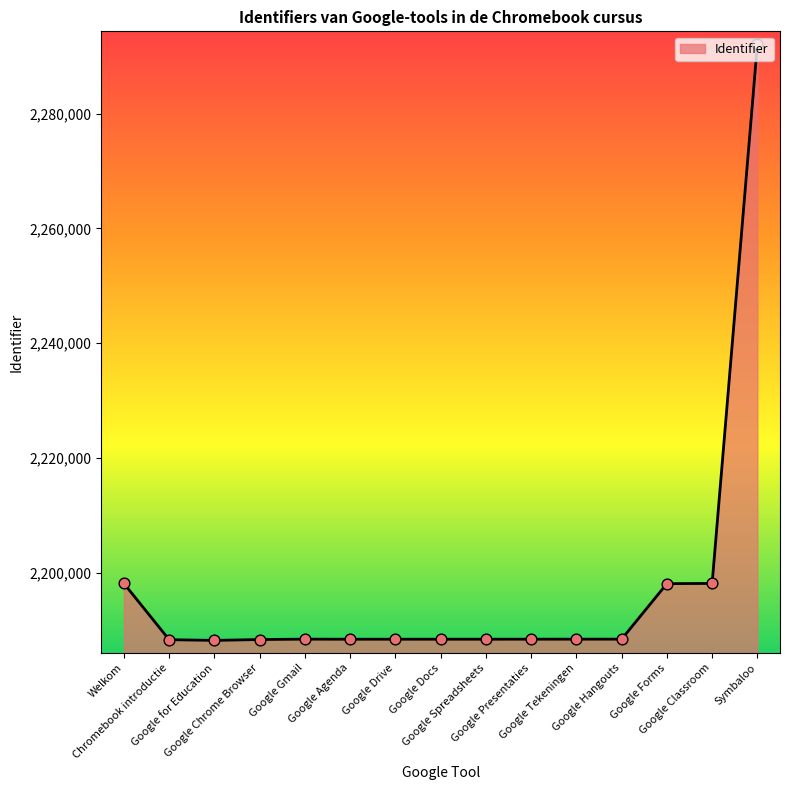

What is the change in value from Google Drive to Google Forms?

+9680